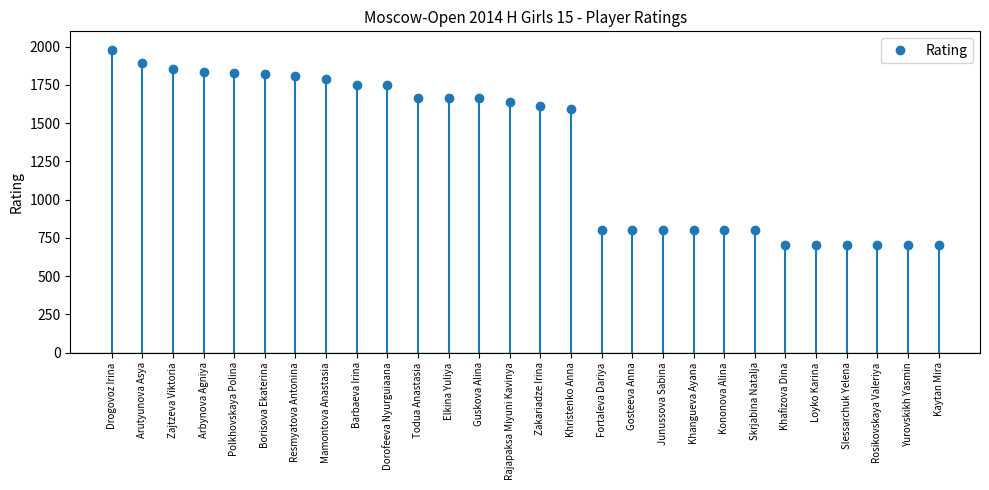

At which label does the data first exceed 1635?

Drogovoz Irina